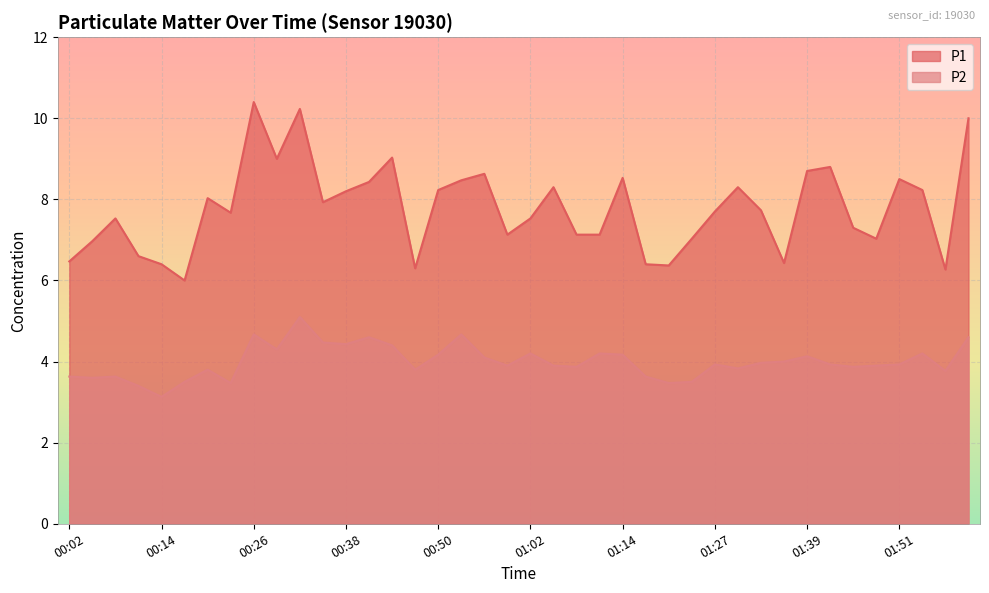

At which category does P2 reach its first local peak?

00:08